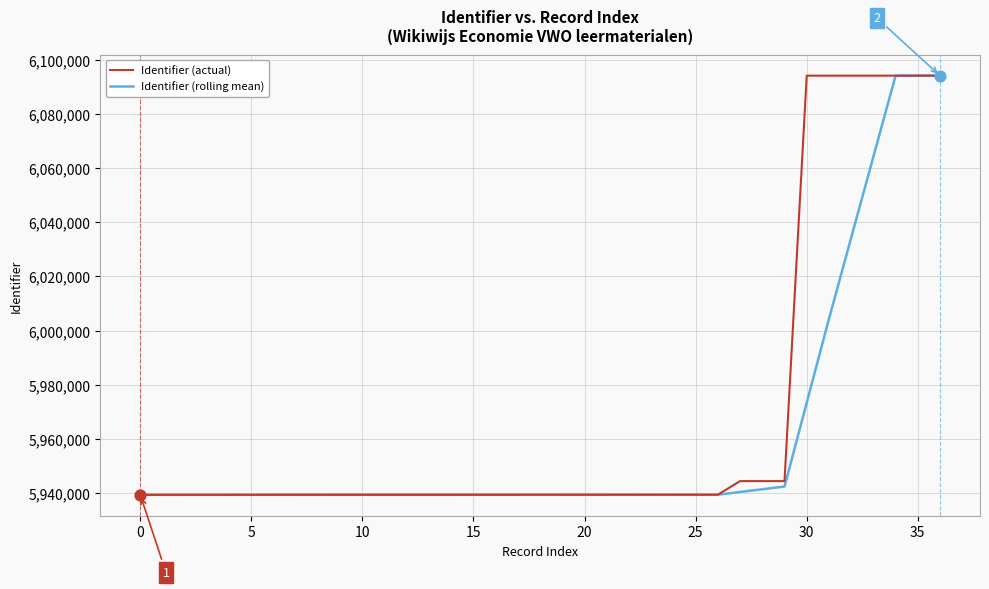

Which series has the largest total across all categories?

Identifier (actual)